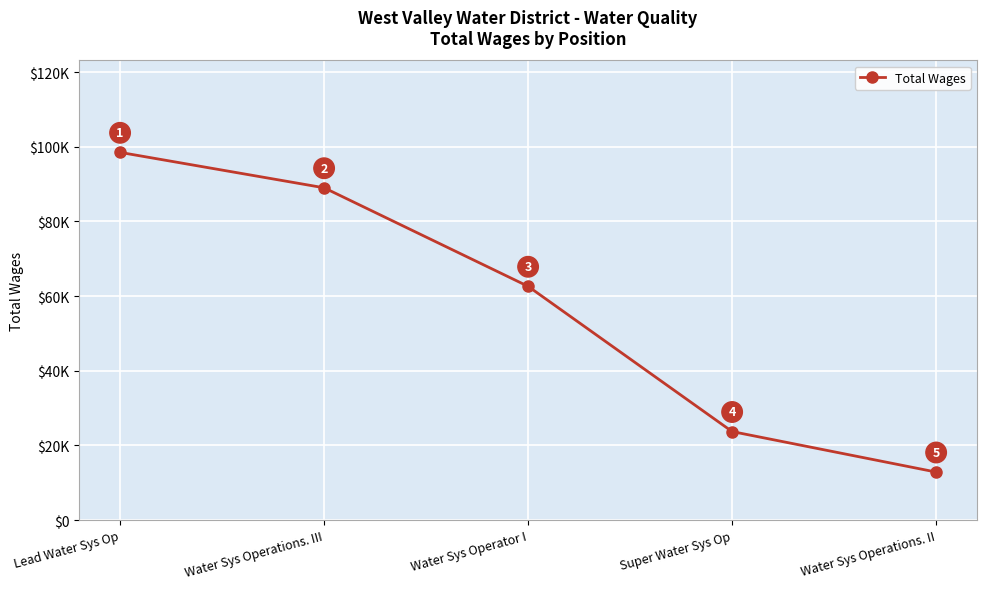

Does the chart have visible grid lines?

Yes